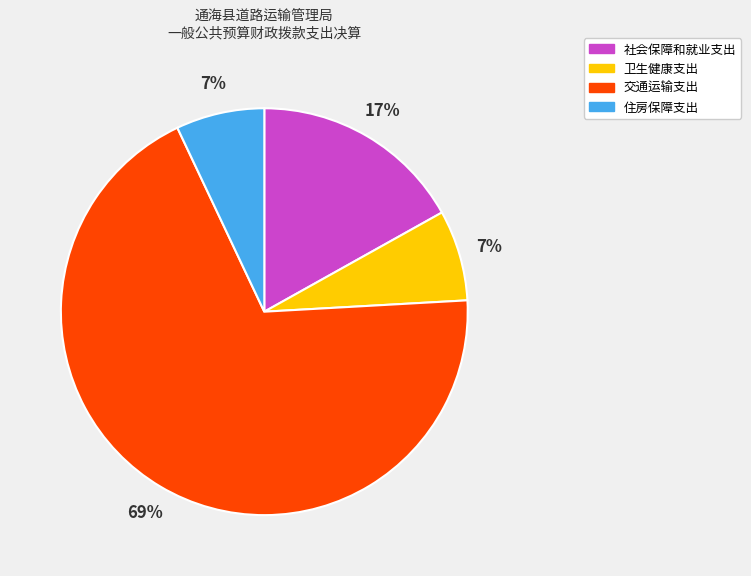

What percentage is the 住房保障支出 slice, to the nearest percent?

7%